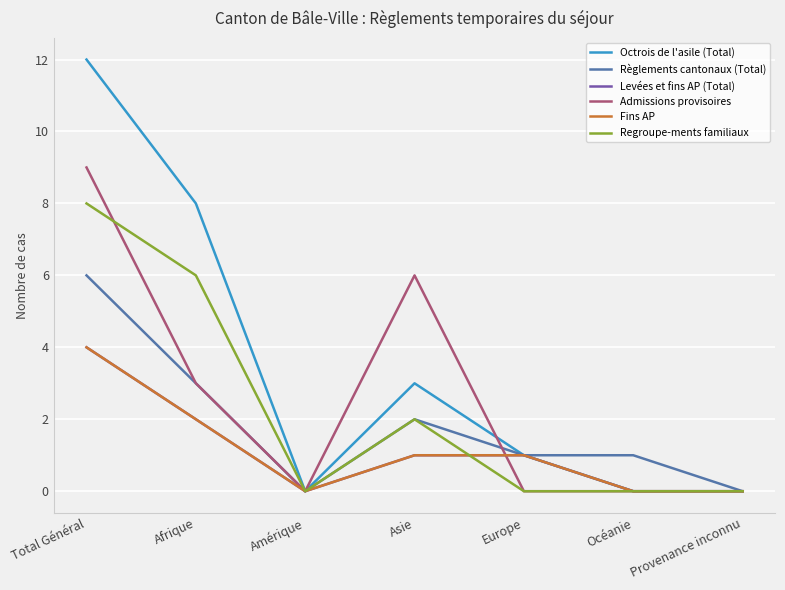

Reading left to right, list all the values displayed in this chart.

Octrois de l'asile (Total): Total Général=12	Afrique=8	Amérique=0	Asie=3	Europe=1	Océanie=0	Provenance inconnu=0
Règlements cantonaux (Total): Total Général=6	Afrique=3	Amérique=0	Asie=2	Europe=1	Océanie=1	Provenance inconnu=0
Levées et fins AP (Total): Total Général=4	Afrique=2	Amérique=0	Asie=1	Europe=1	Océanie=0	Provenance inconnu=0
Admissions provisoires: Total Général=9	Afrique=3	Amérique=0	Asie=6	Europe=0	Océanie=0	Provenance inconnu=0
Fins AP: Total Général=4	Afrique=2	Amérique=0	Asie=1	Europe=1	Océanie=0	Provenance inconnu=0
Regroupe-ments familiaux: Total Général=8	Afrique=6	Amérique=0	Asie=2	Europe=0	Océanie=0	Provenance inconnu=0